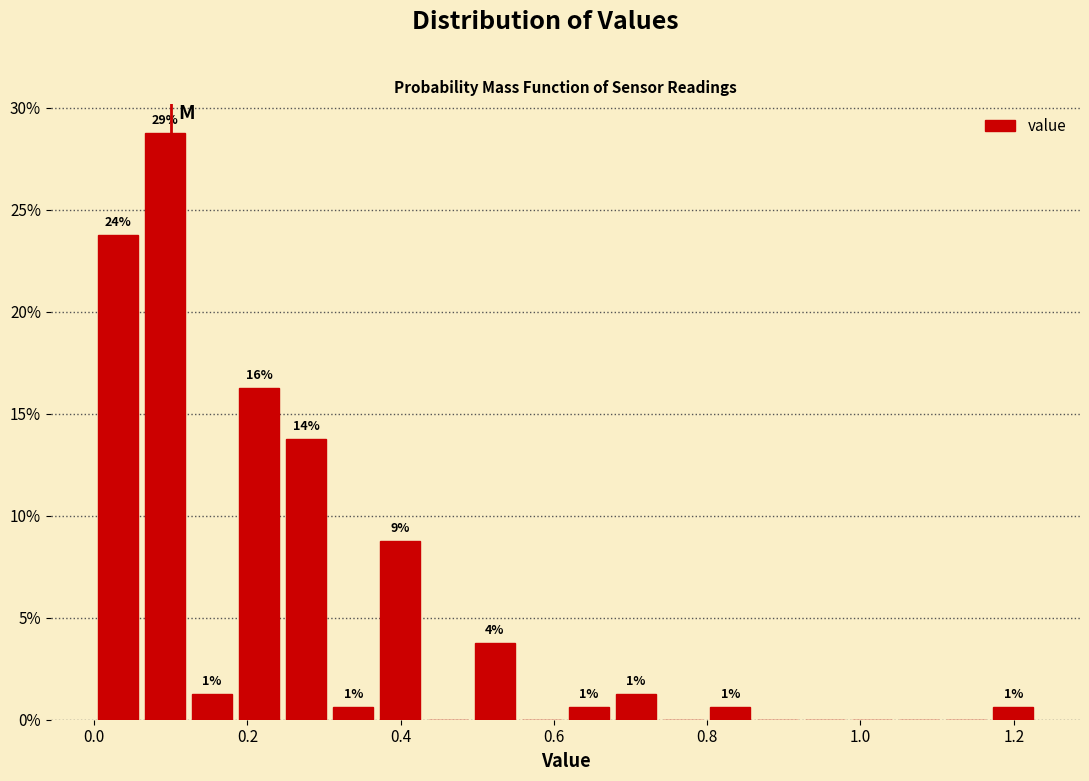

Read against the x-axis, roughly where is the centre of the tallest bar?

0.10